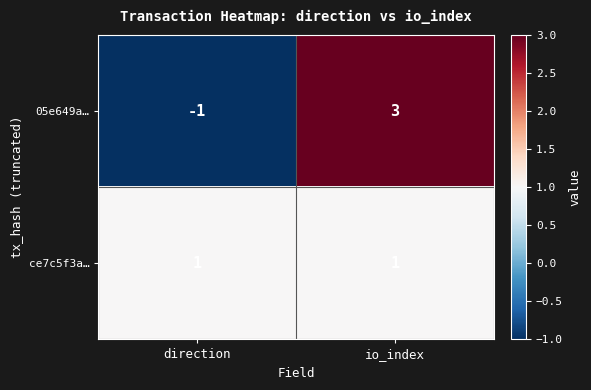

At which category is the sum across all series the highest?

io_index